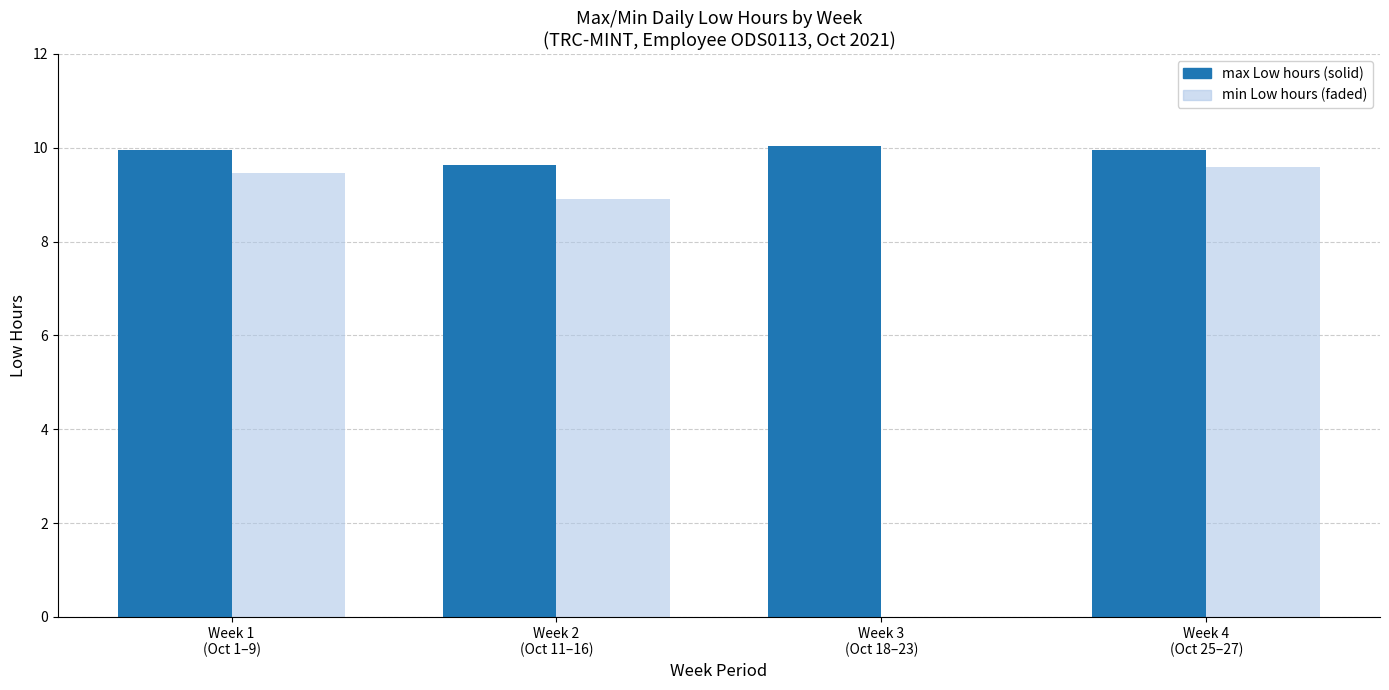

What is the sum of all max Low hours (solid) values?

39.6